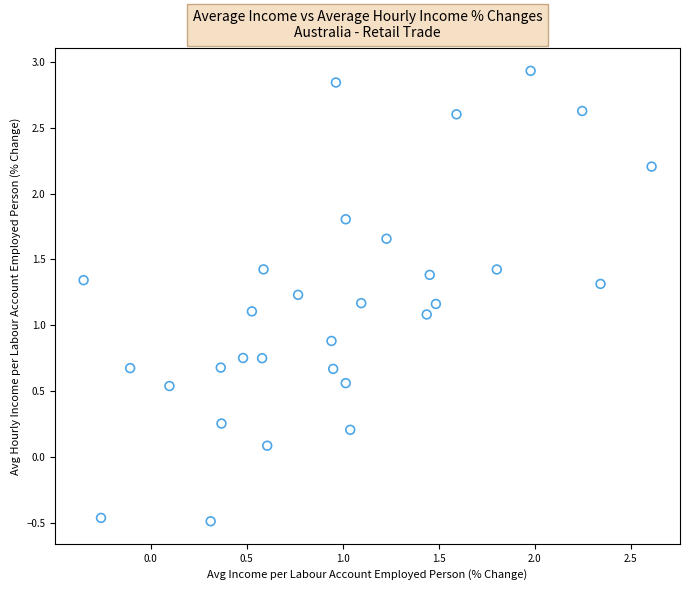

What is the range of X values (max minus min)?

3.0